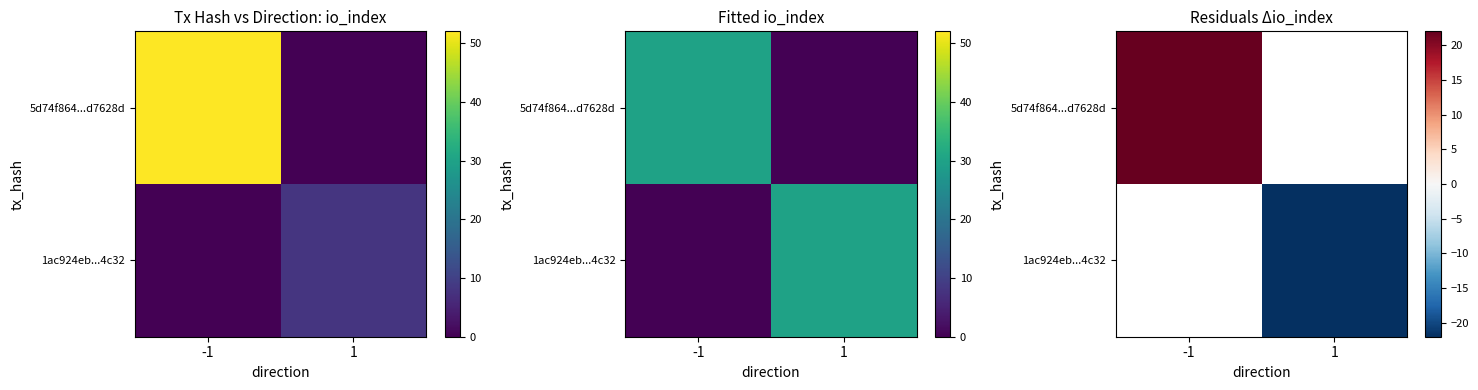

How many values in 5d74f864...d7628d are above zero?

1